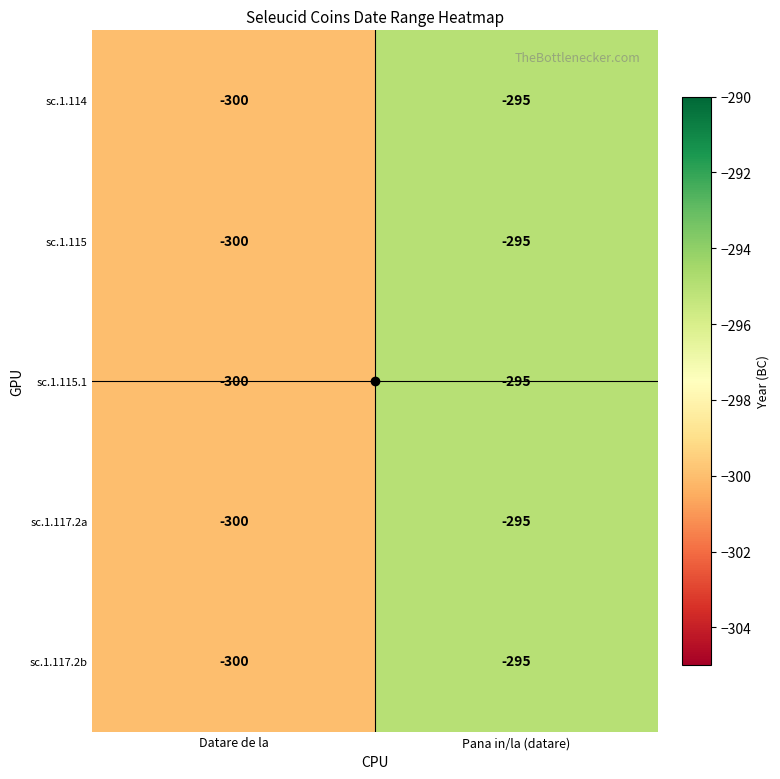

What is the difference between the sc.1.114 values at Pana in/la (datare) and Datare de la?

5